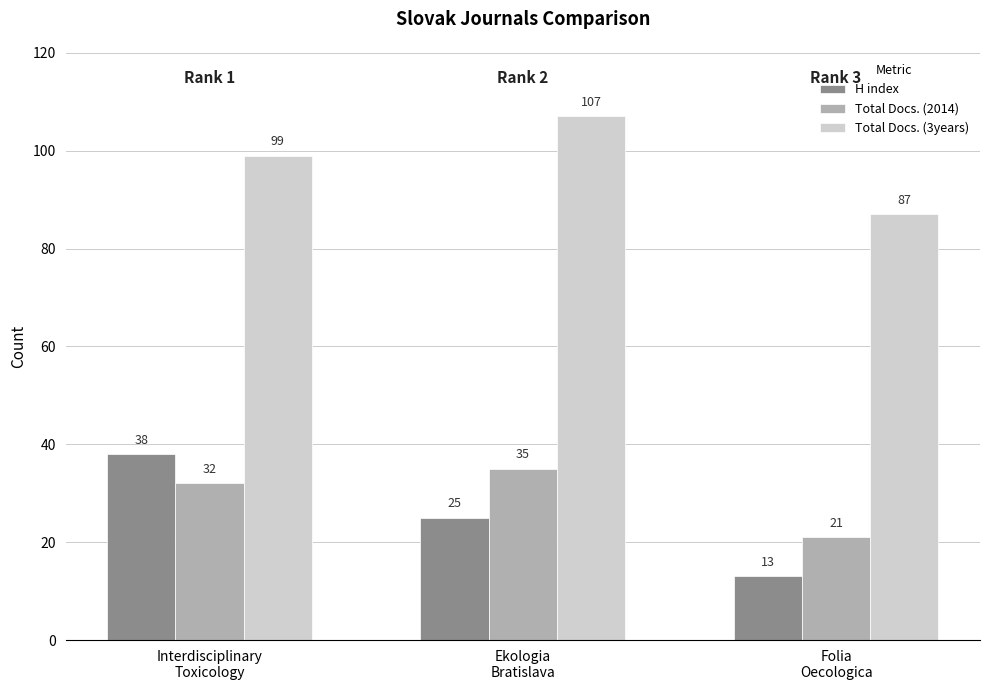

True or false: Total Docs. (3years) has a value of 107 at Ekologia
Bratislava.

True